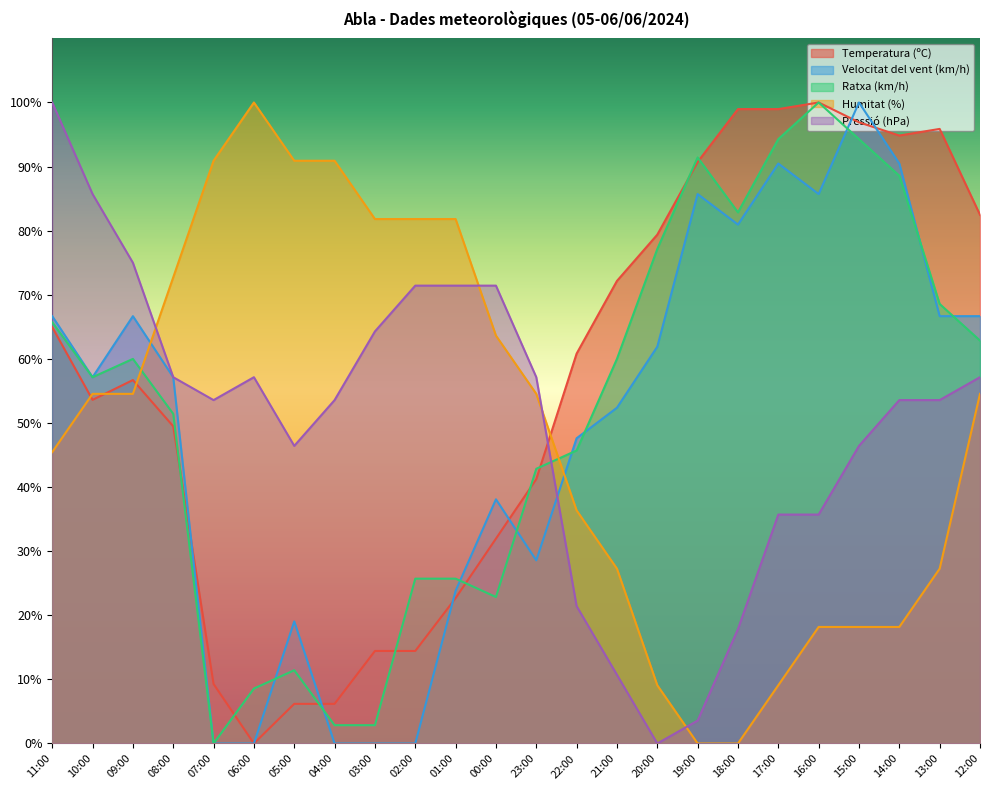

Where is the first local minimum for Temperatura (ºC)?

10:00